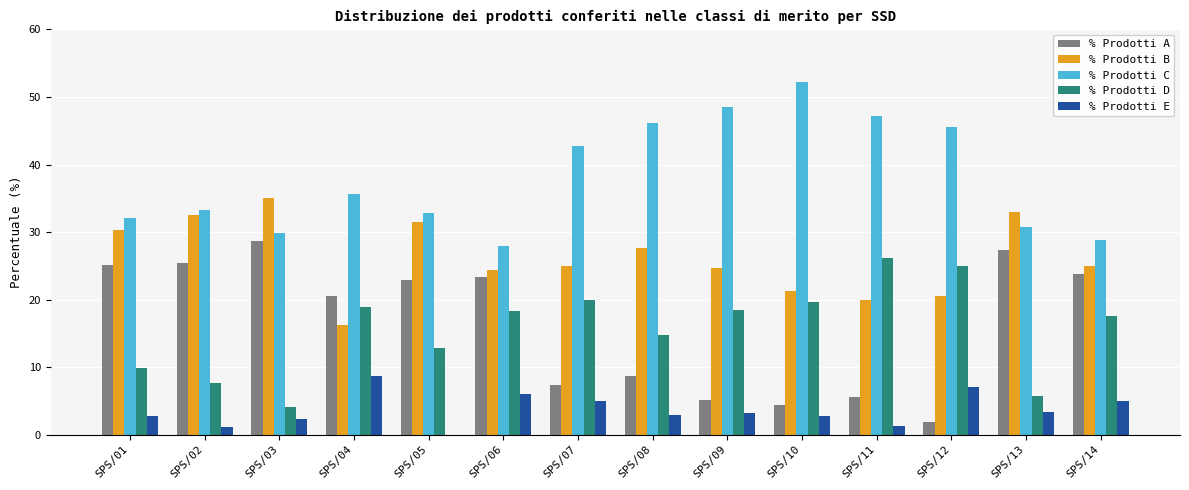

Is it true that % Prodotti A equals 23.8 at SPS/14?

True